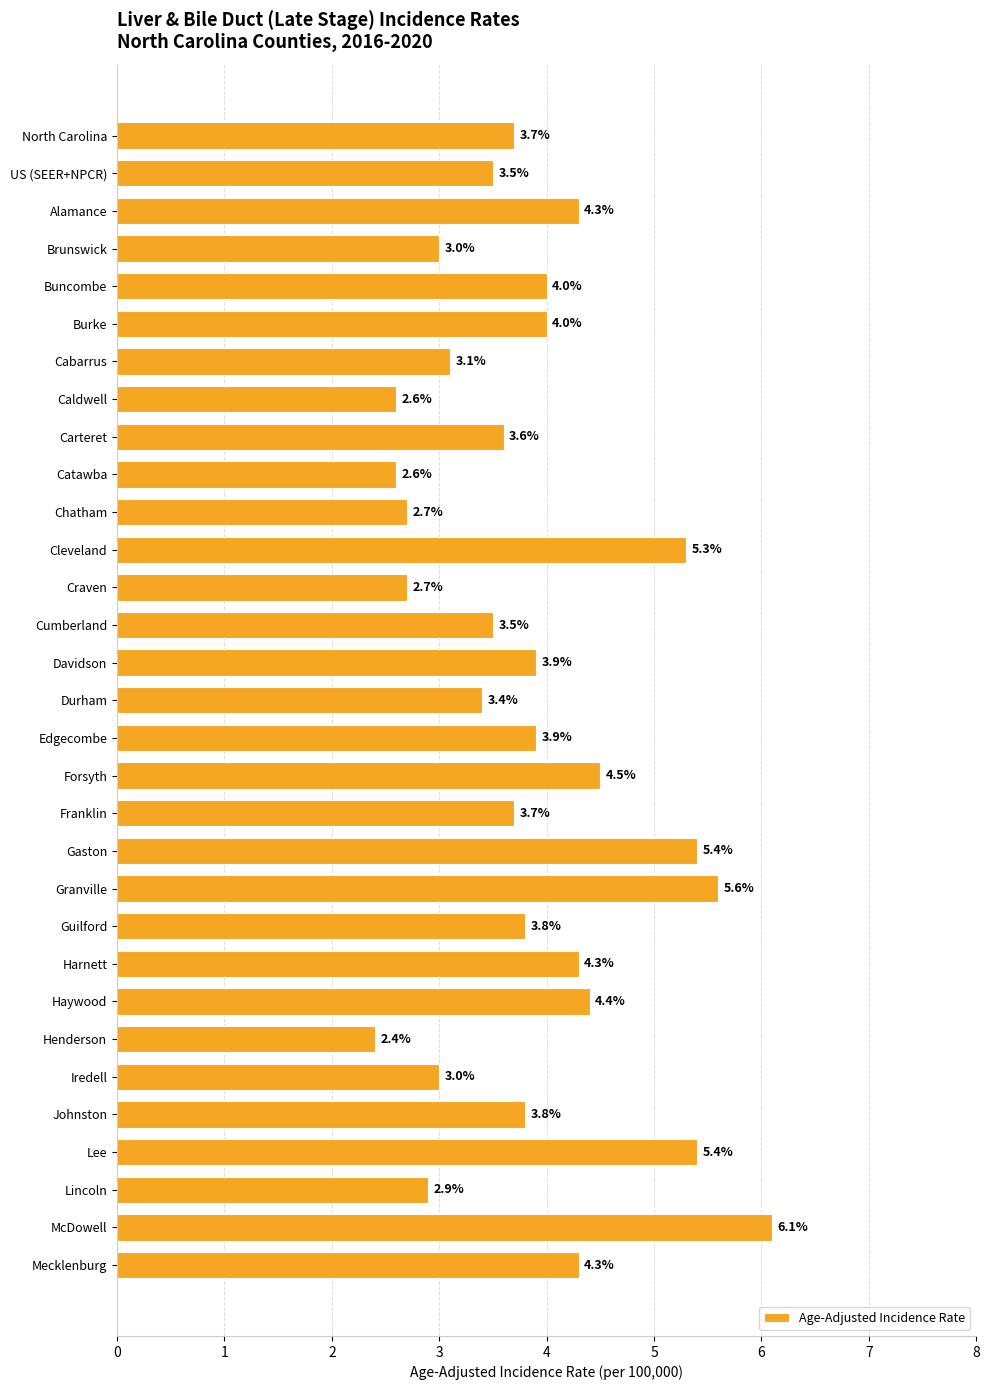

How many bars are there in total?

31